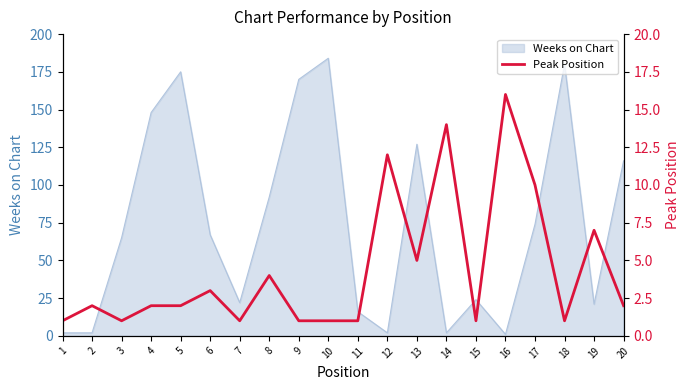

Does the chart display data point markers on the line(s)?

No